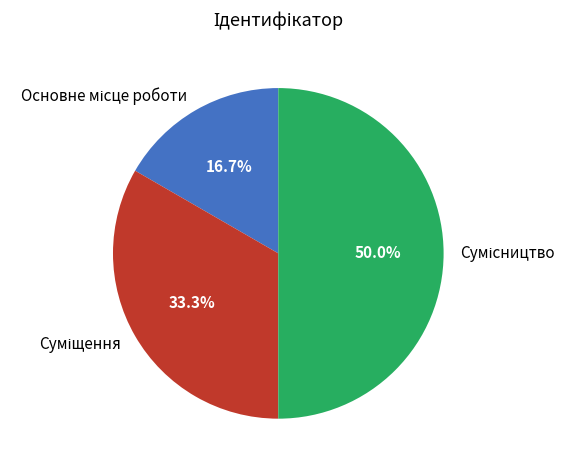

To the nearest percent, what percentage of the pie is Сумісництво?

50%